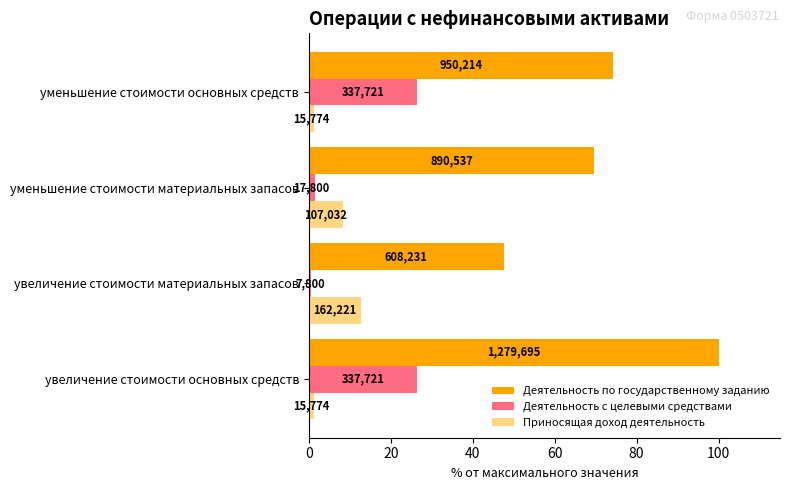

Reading right to left, list all the values displayed in this chart.

Деятельность по государственному заданию: 74.3	69.6	47.5	100.0
Деятельность с целевыми средствами: 26.4	1.4	0.6	26.4
Приносящая доход деятельность: 1.2	8.4	12.7	1.2